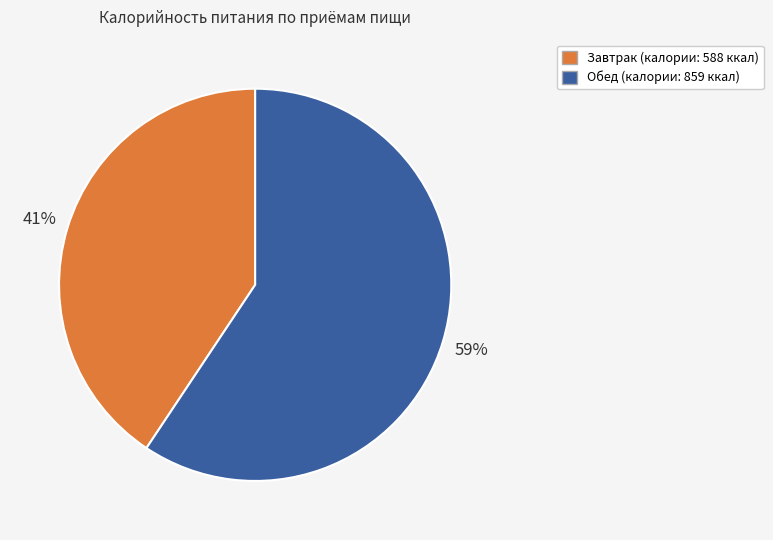

To the nearest percent, what is the average slice percentage?

50%